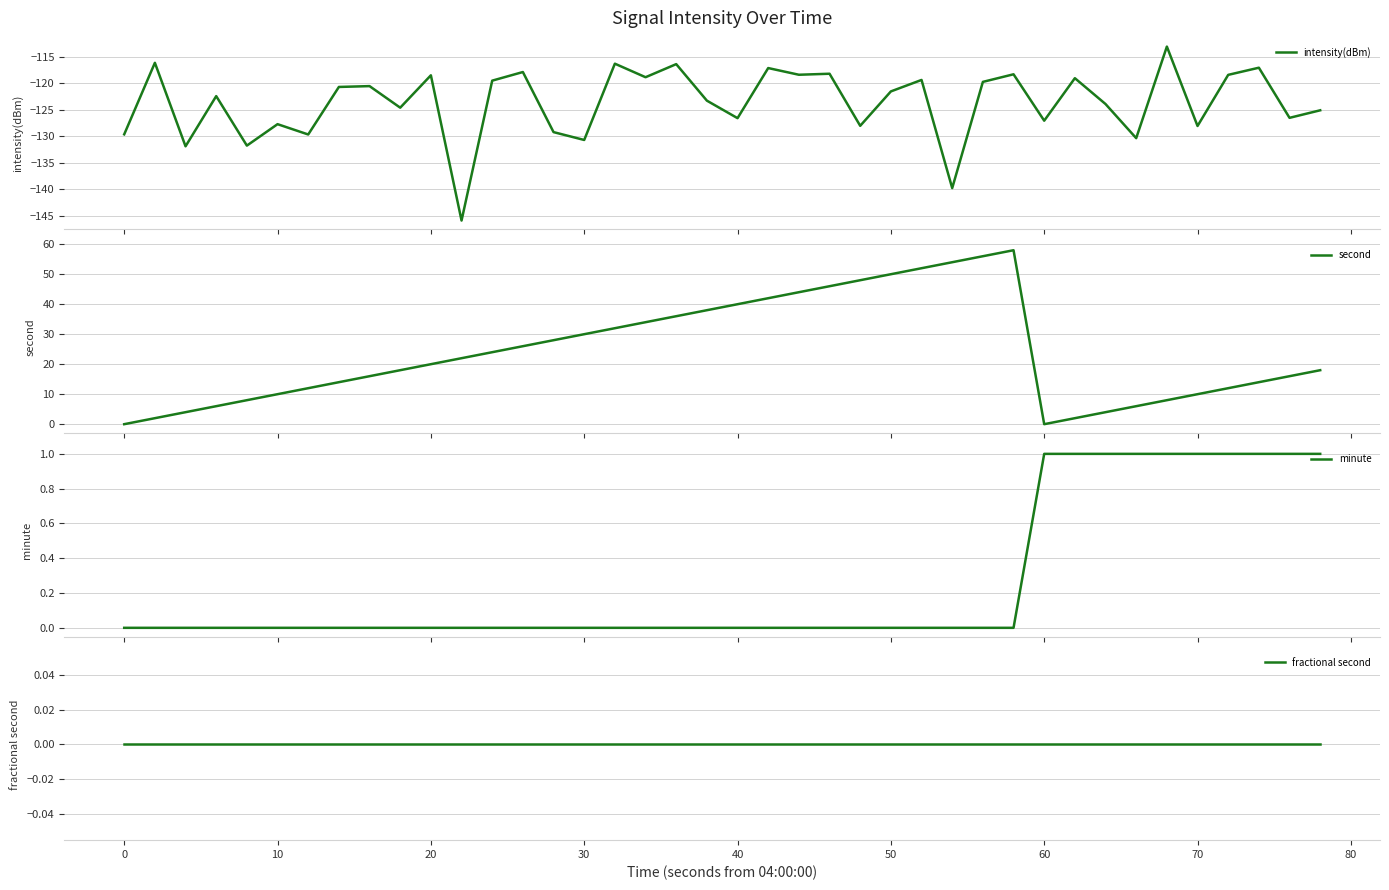

Which series has the largest total across all categories?

second